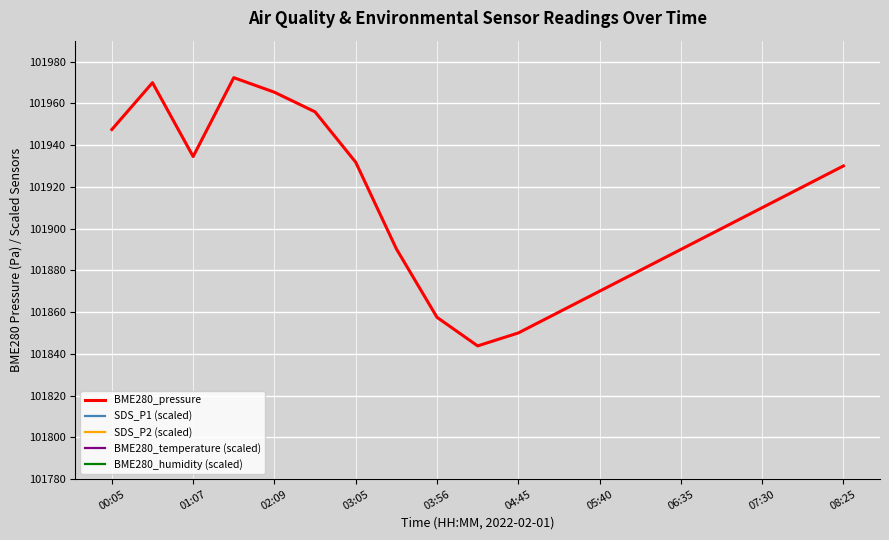

Is it true that BME280_pressure equals 101857.5 at 03:56?

True